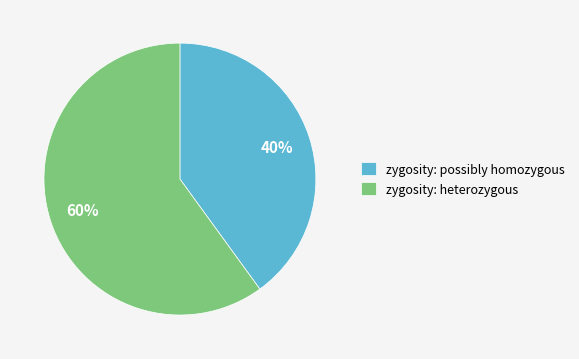

Is the sum of zygosity: possibly homozygous and zygosity: heterozygous greater than half?

Yes